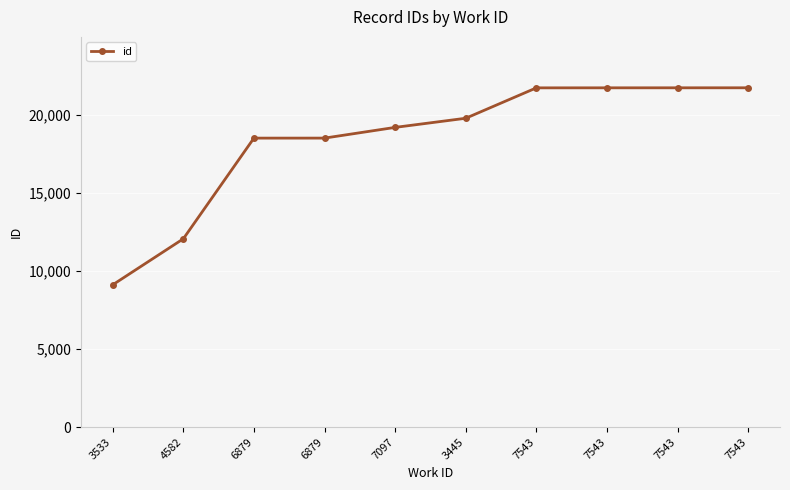

True or false: the data has more than 2 interior local peaks.

False